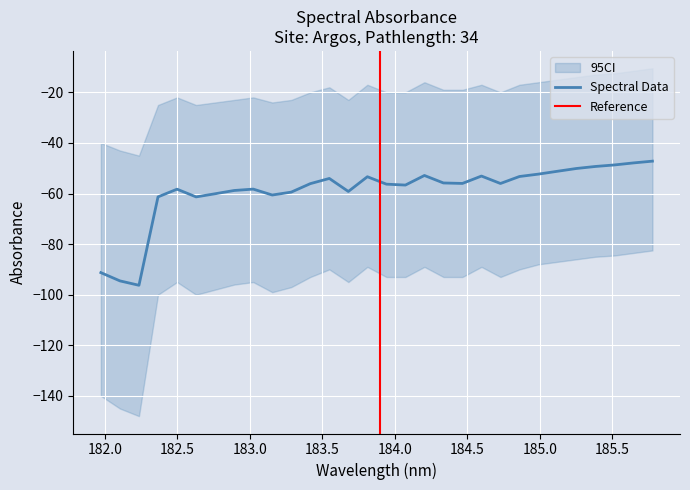

What is the maximum value for Spectral Data?

-47.2